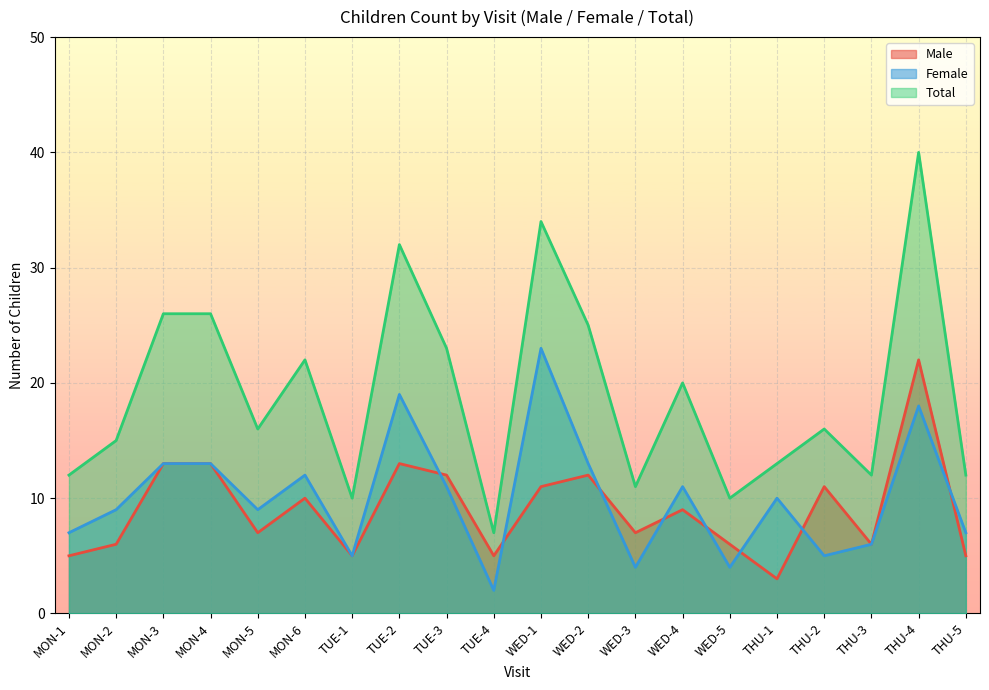

What is the smallest value displayed?

2